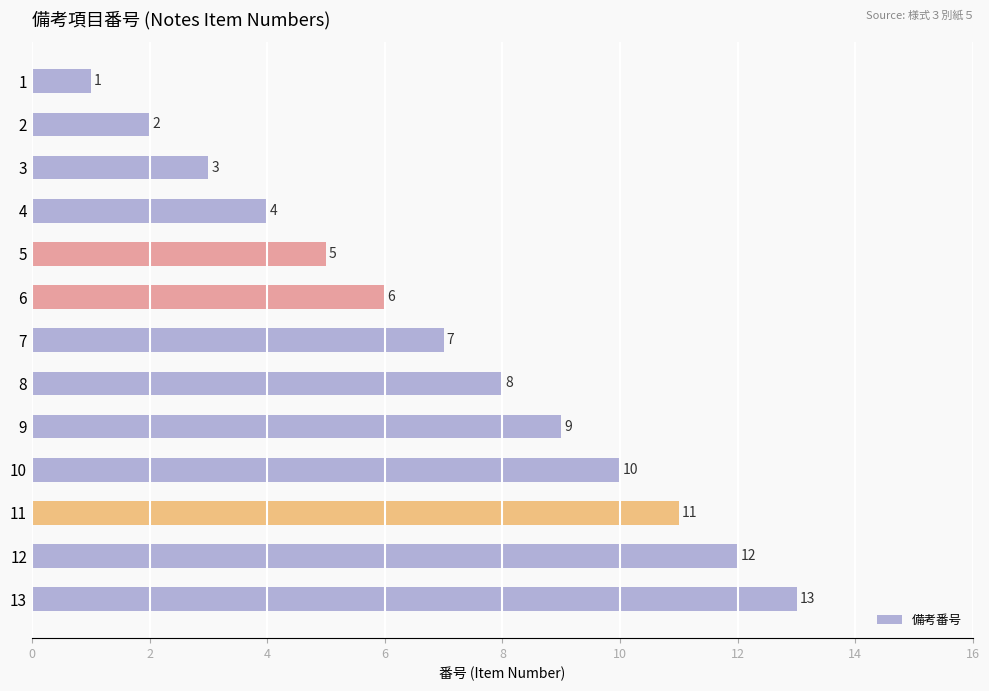

How many data points does each series have?

13